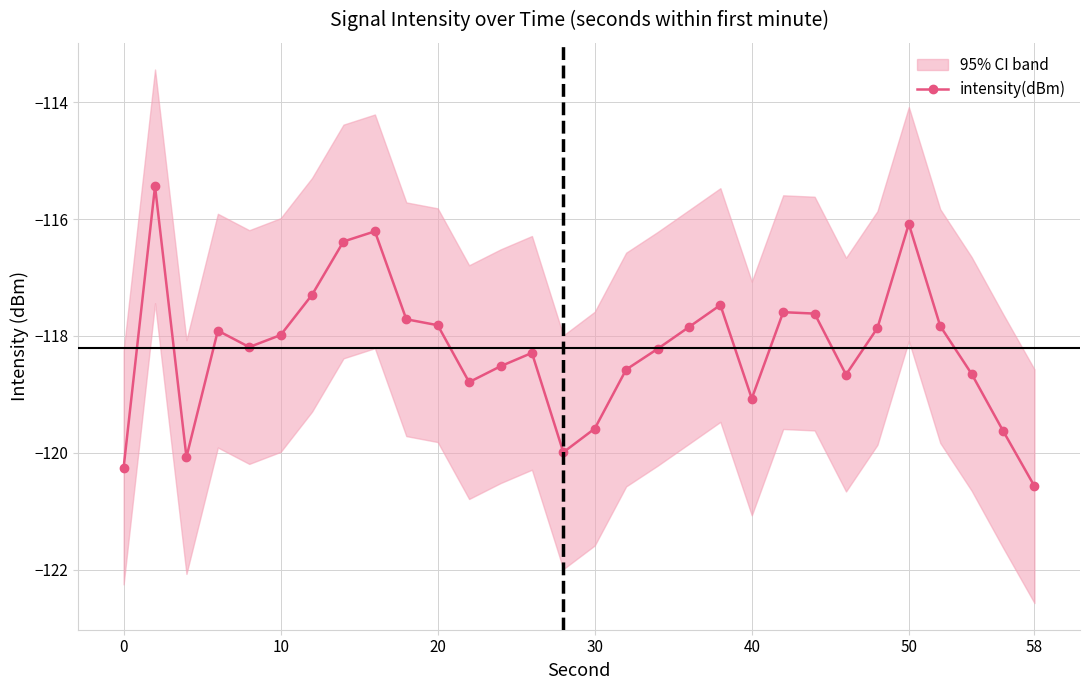

The intensity(dBm) series shows -53.2 at 40. True or false?

False